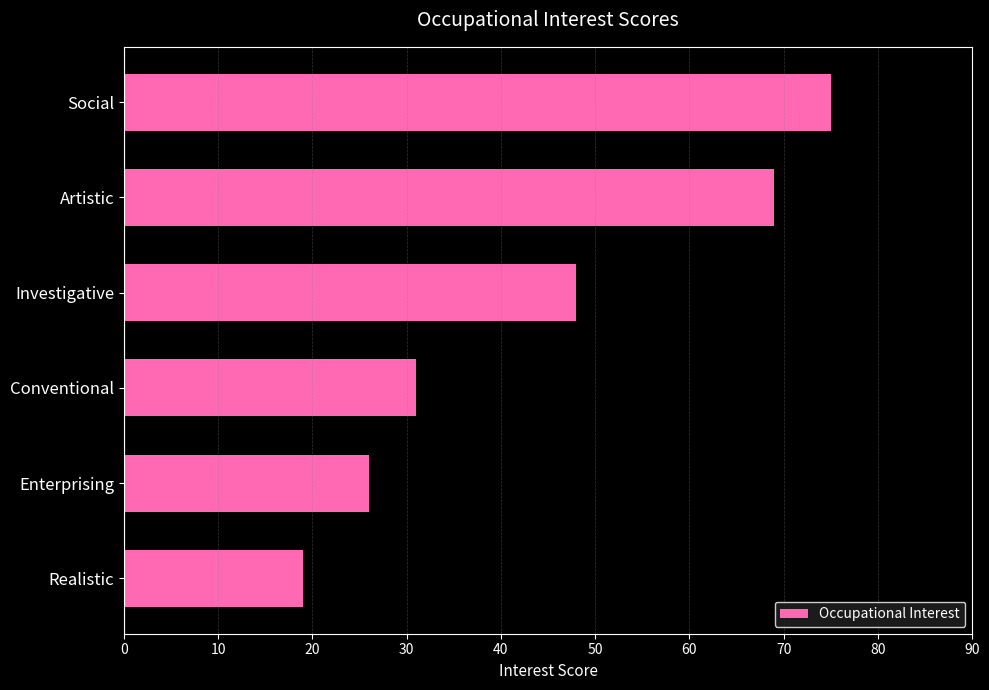

What is the change in value from Social to Artistic?

-6